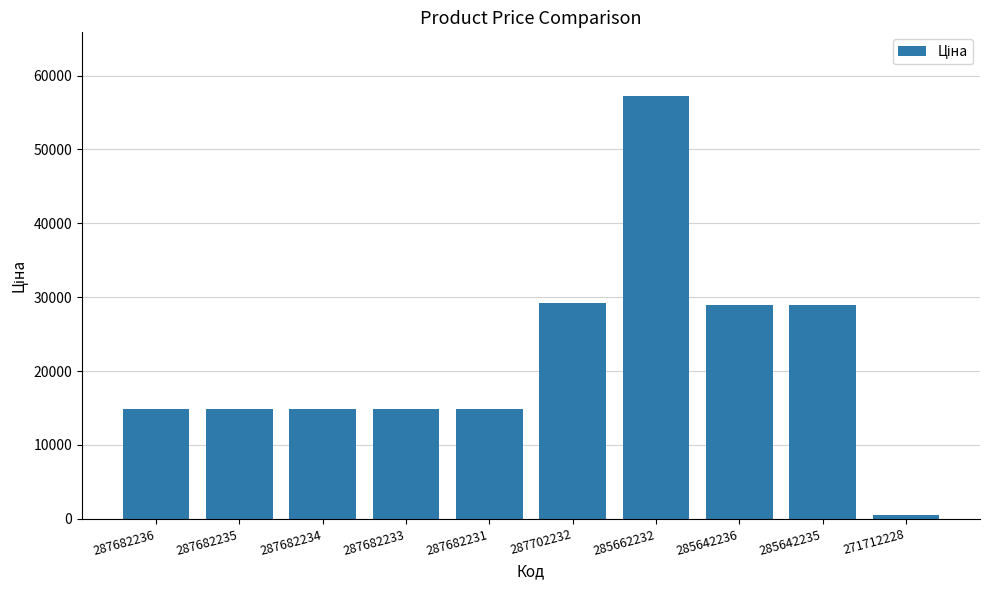

What is the value of the 8th bar from the left?

28901.7